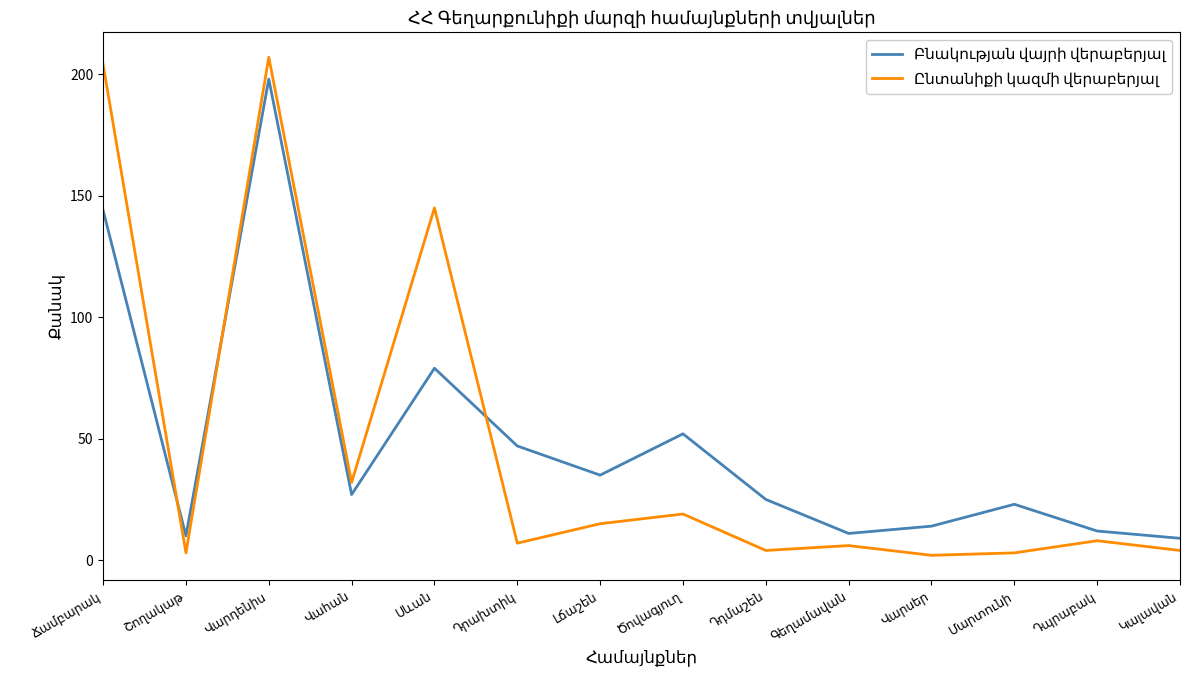

Does the chart have visible grid lines?

No